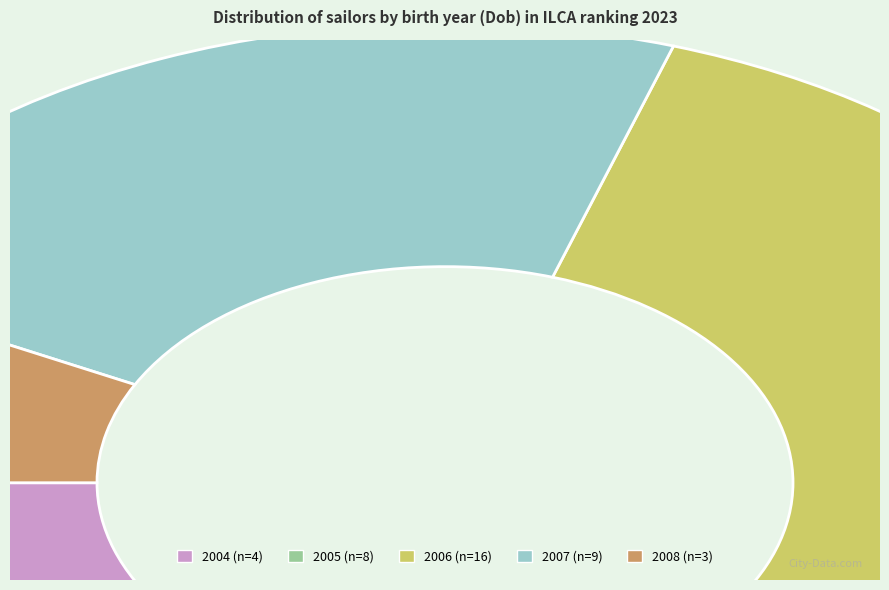

Does 2005 account for over 50% of the chart?

No